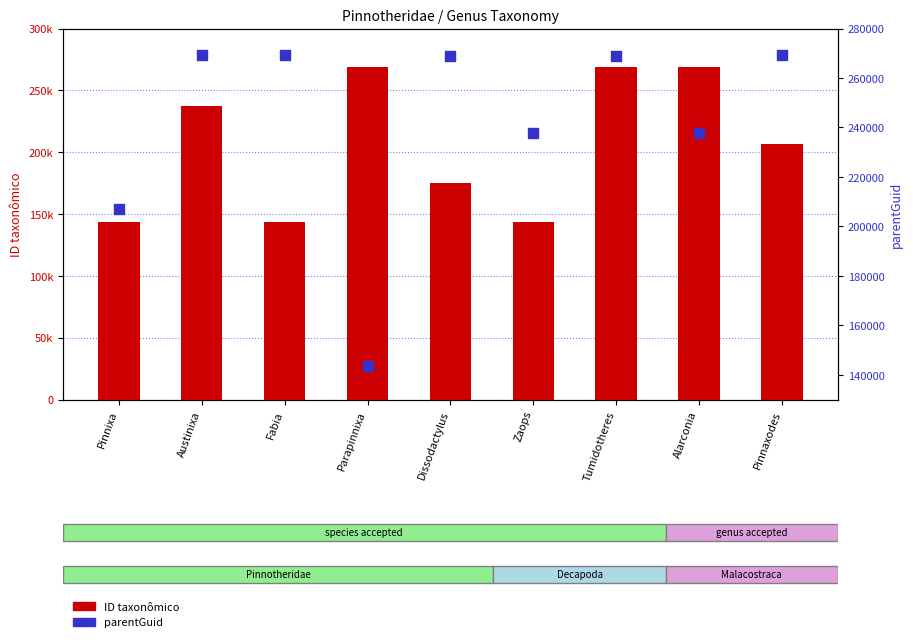

Which series has the largest total across all categories?

parentGuid